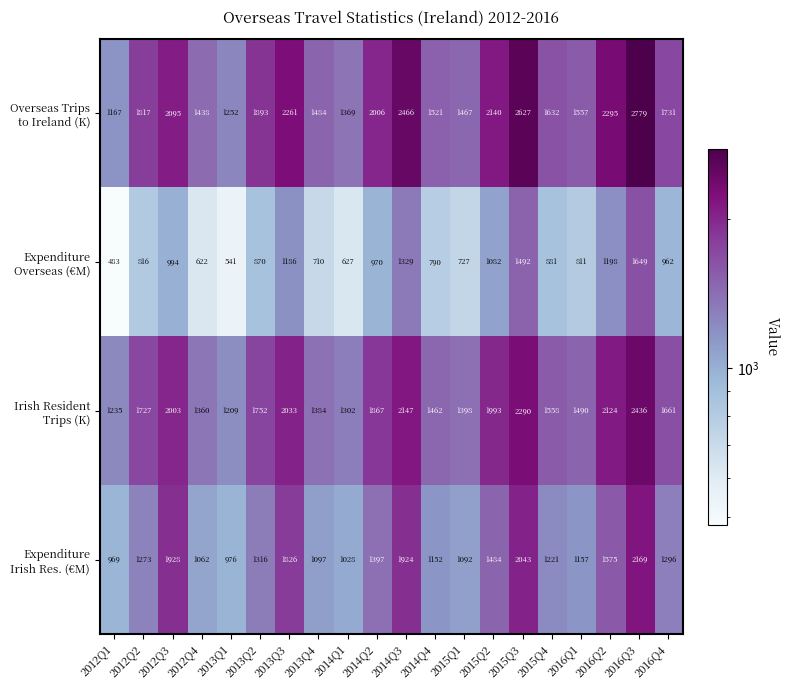

Which category has the highest value across all series?

2016Q3